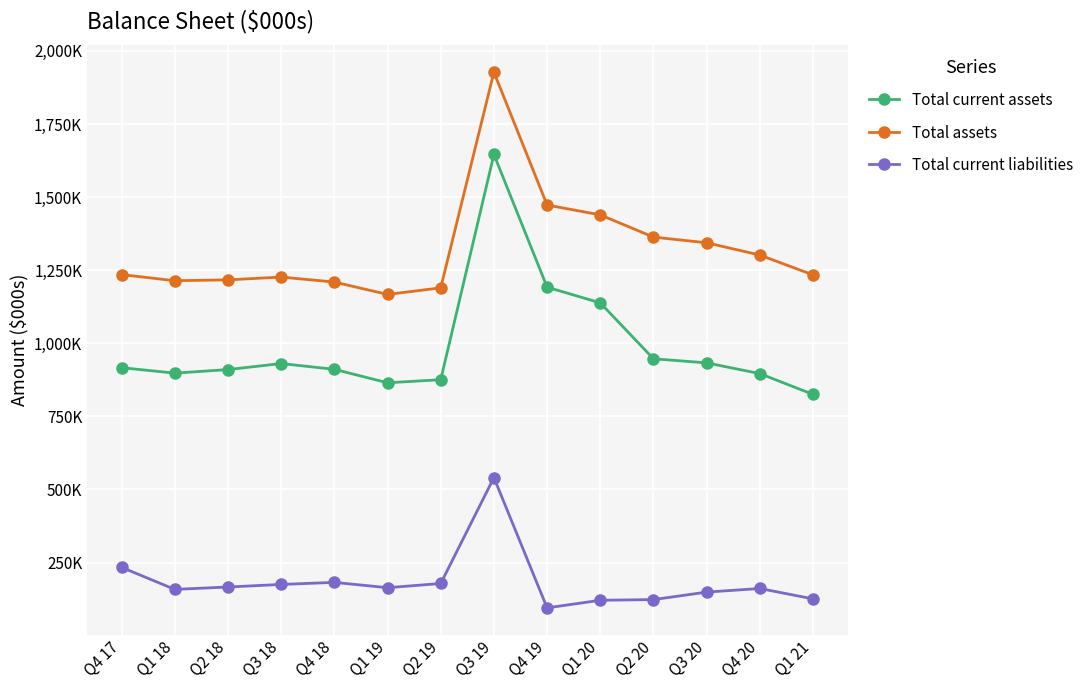

What is the difference between the maximum and minimum values in the Total current assets series?

820774